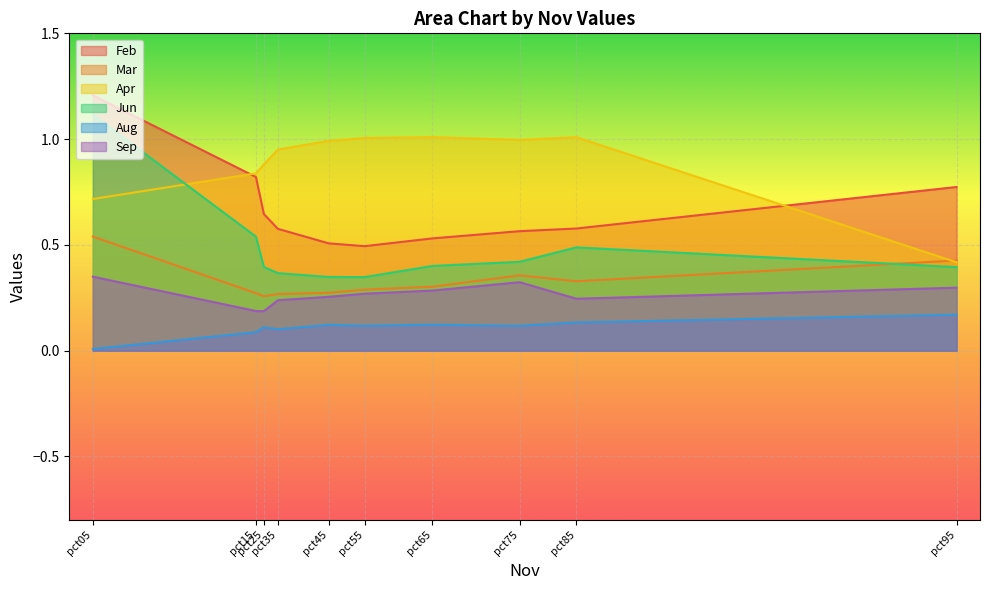

True or false: Feb has more than 2 points higher than both neighbors.

False